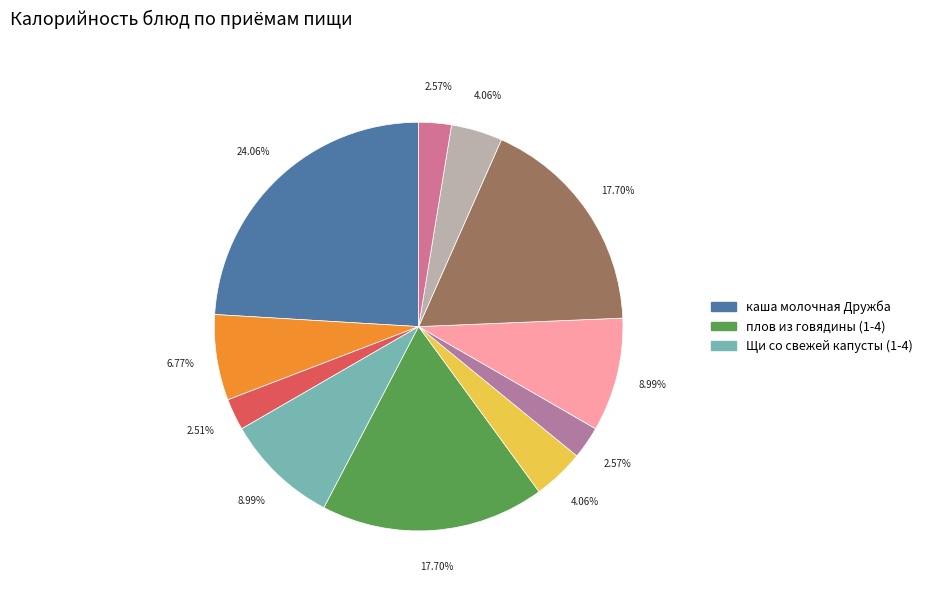

Is there any slice that represents more than half of the pie?

No